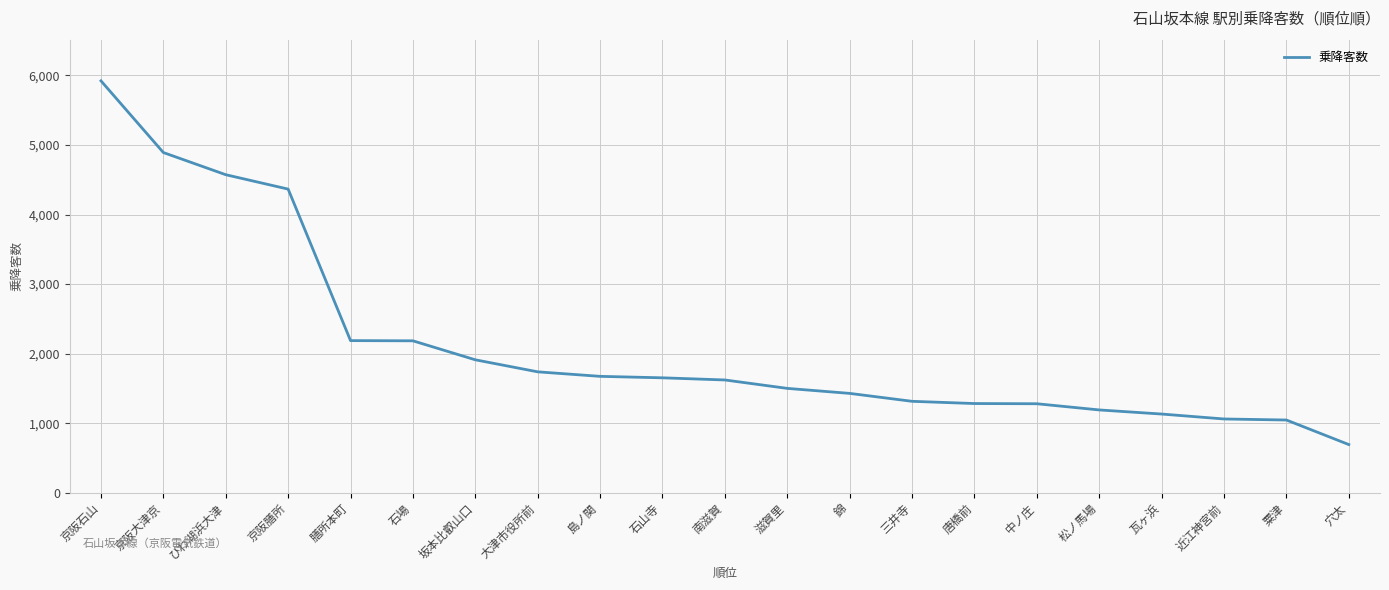

Which label corresponds to the smallest value in the chart?

穴太